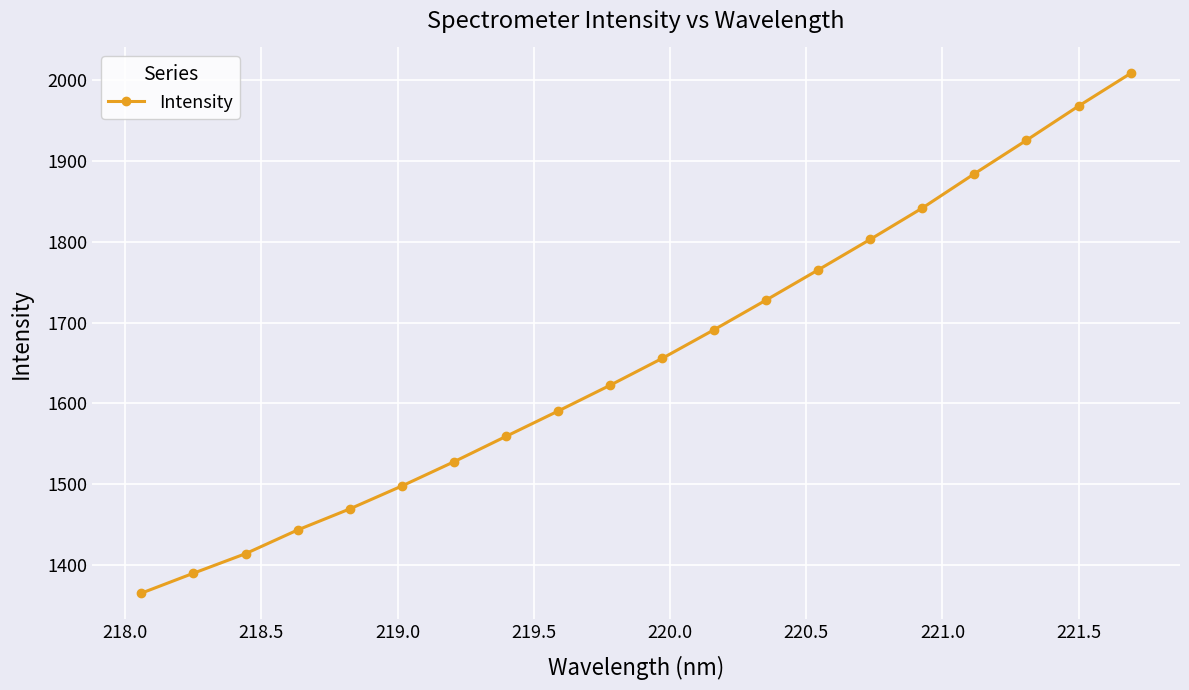

What is the greatest value displayed?

2008.0